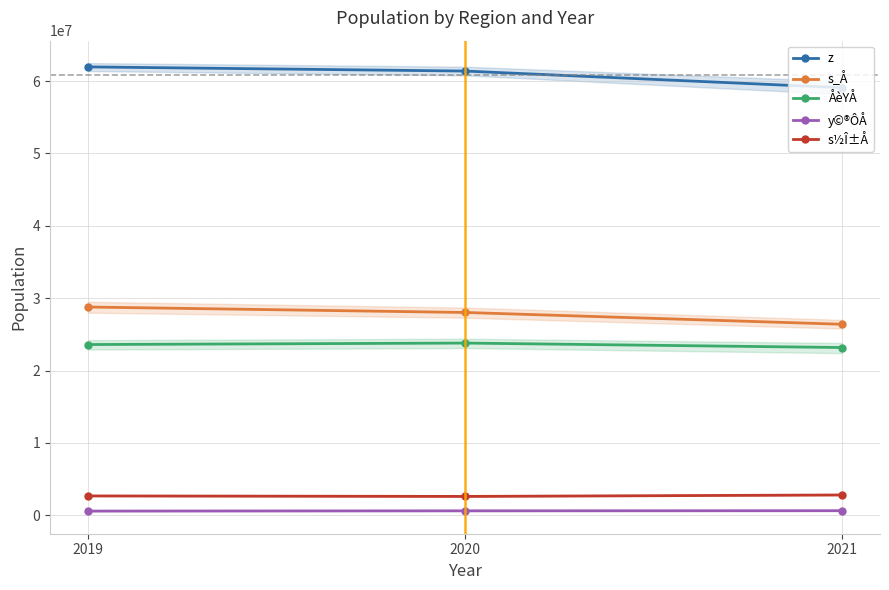

What is the approximate value of y©®ÔÅ at 2020?

601190